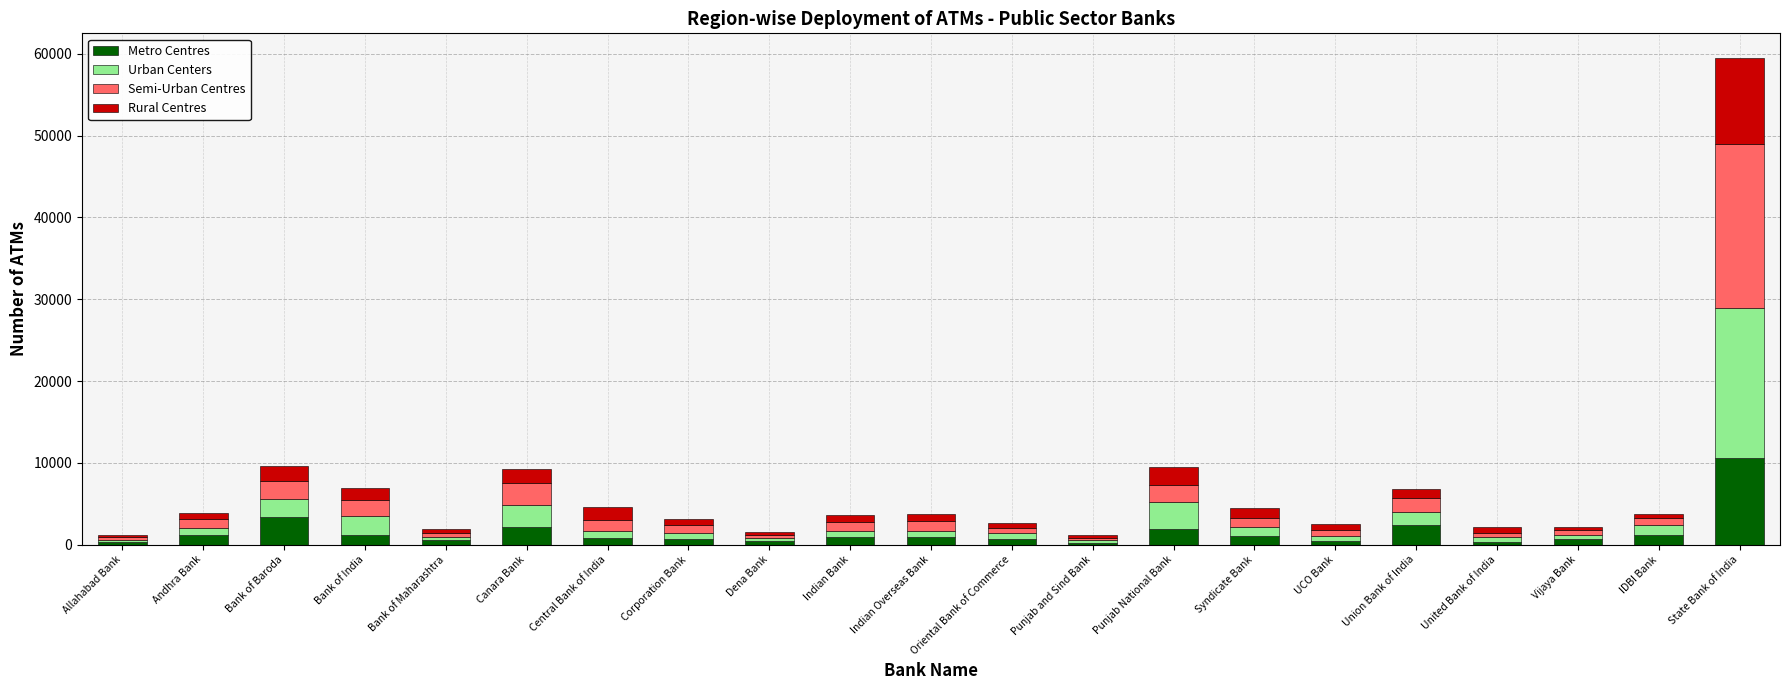

At which label does Metro Centres reach its peak?

State Bank of India